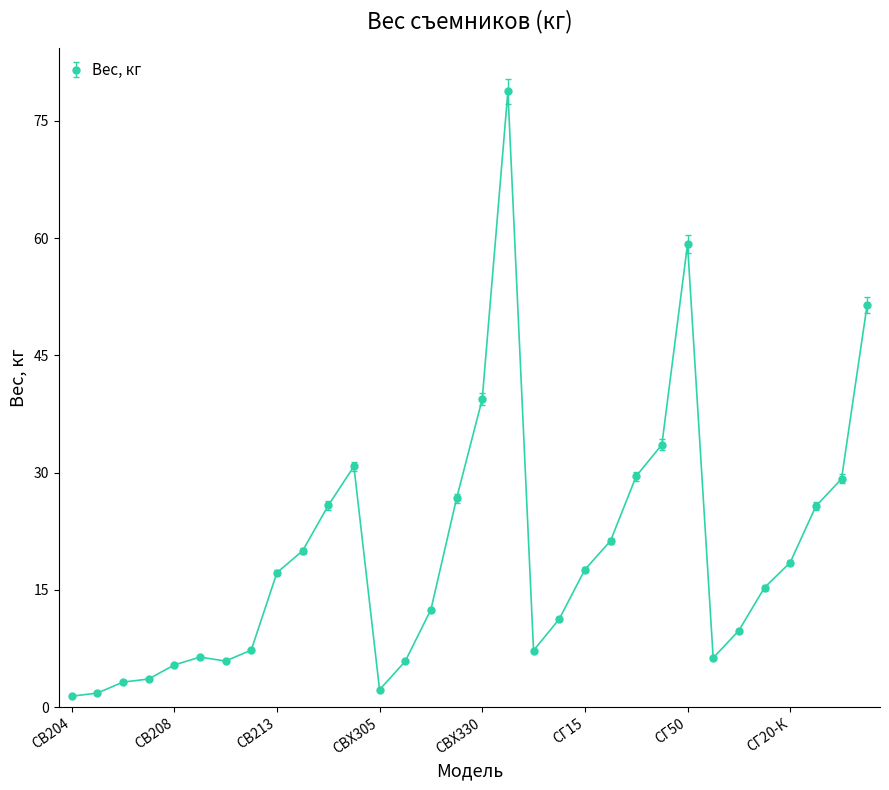

True or false: the data has more than 0 interior local peaks.

True